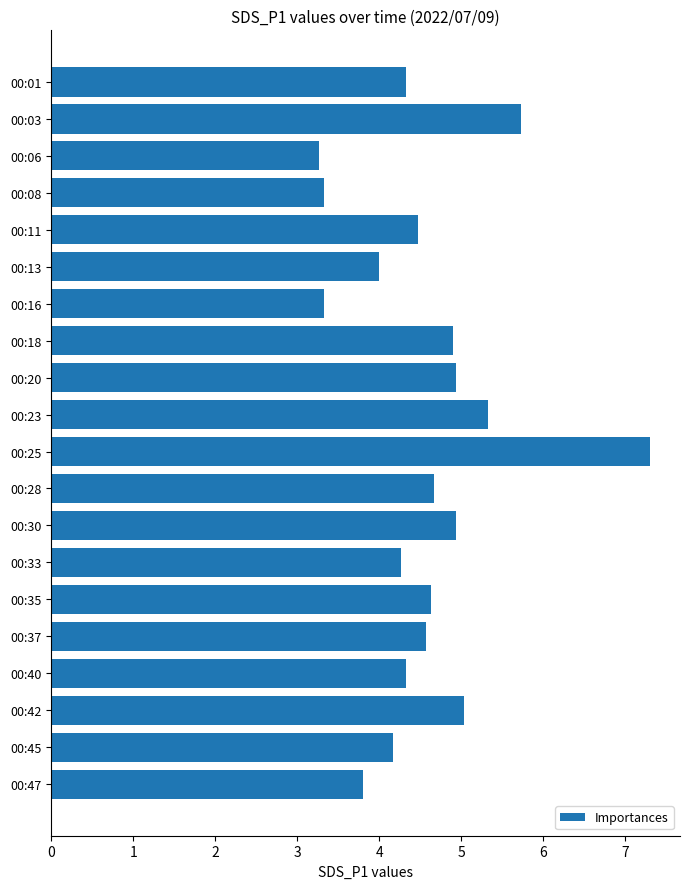

Which label corresponds to the largest value in the chart?

00:25